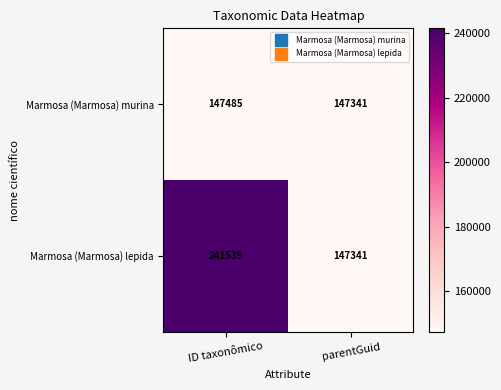

What is the difference between the maximum and minimum values in the Marmosa (Marmosa) murina series?

144